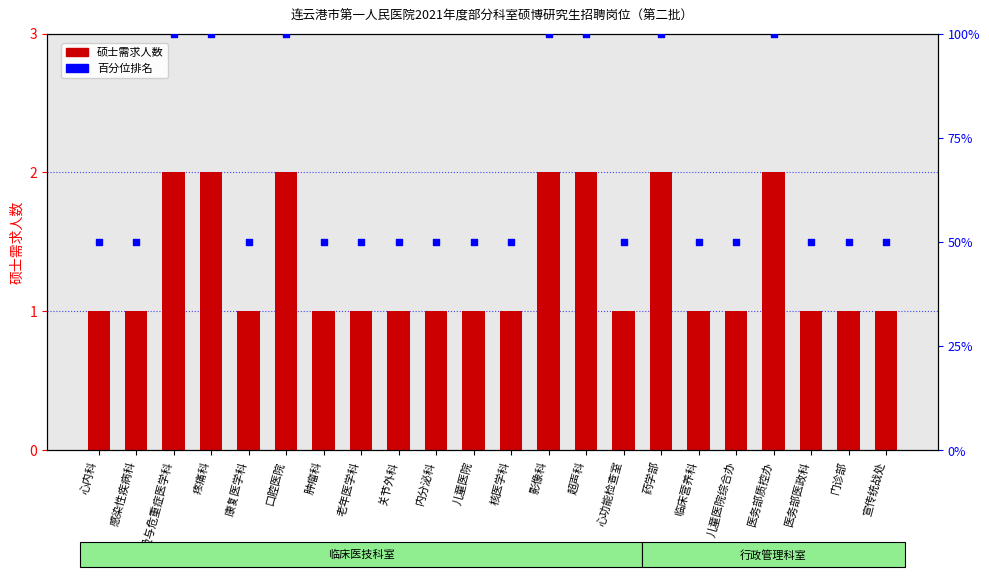

Is the value of 硕士需求人数 at 内分泌科 greater than the value of 百分位排名 at 口腔医院?

No